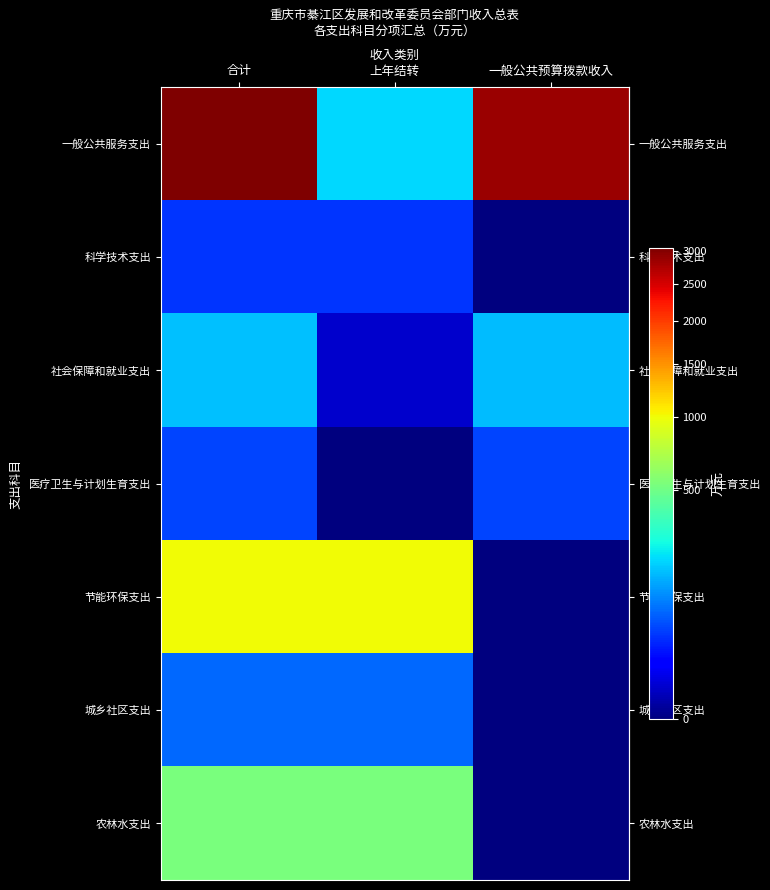

At which category is the sum across all series the highest?

合计